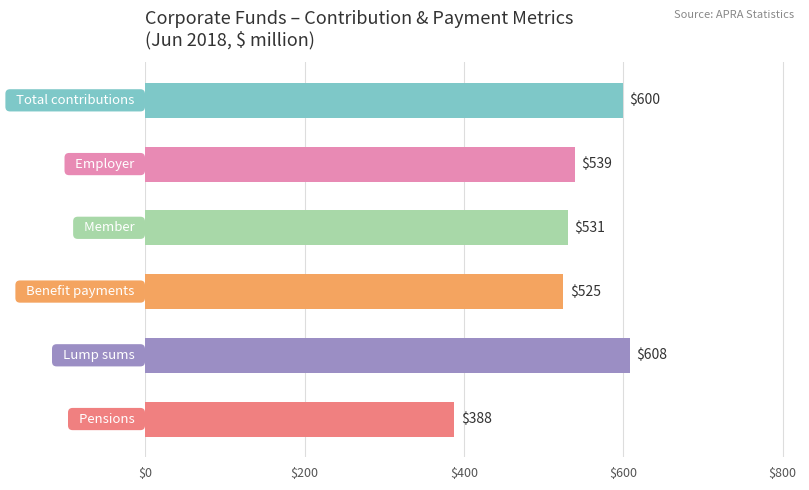

What is the difference between the maximum and minimum values?

220